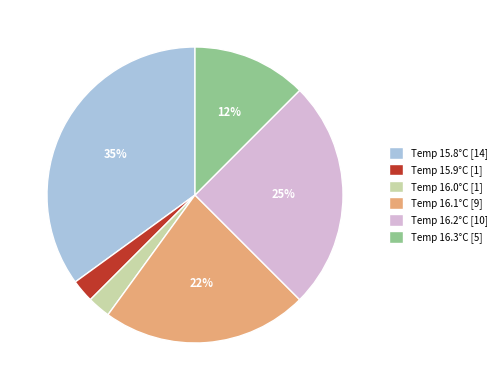

Is it true that Temp 15.8°C [14] is 35% of the pie?

True